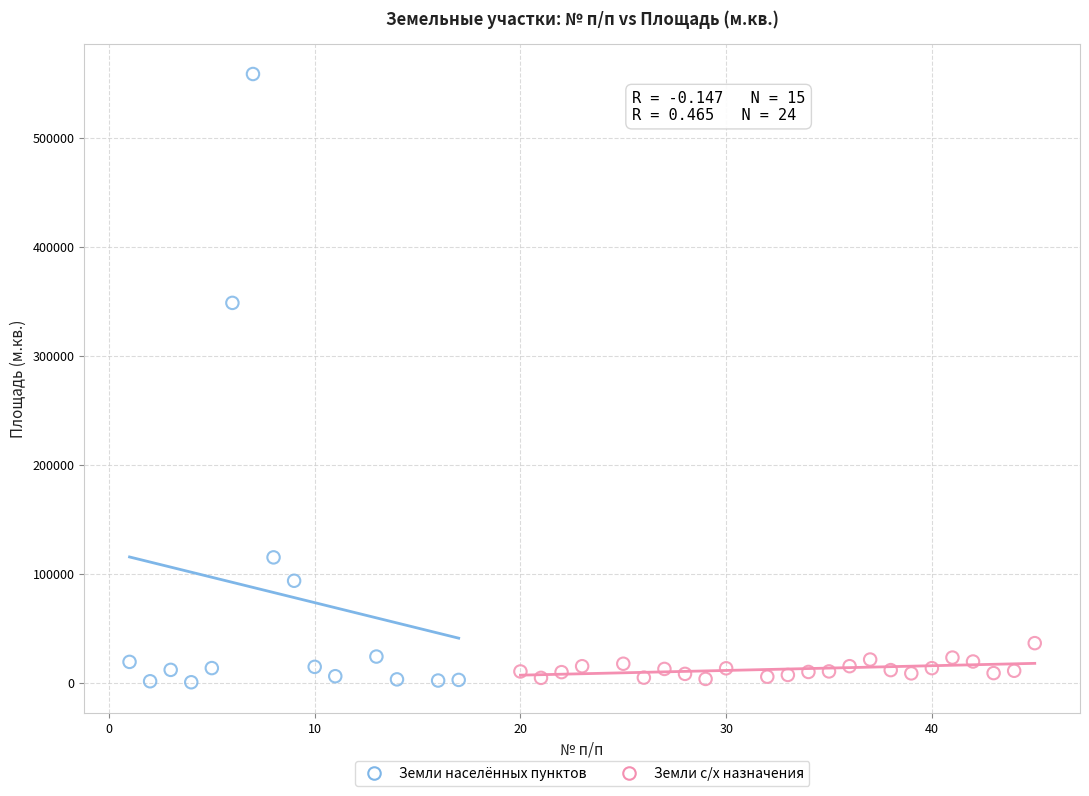

Which series reaches the maximum Y coordinate?

Земли населённых пунктов